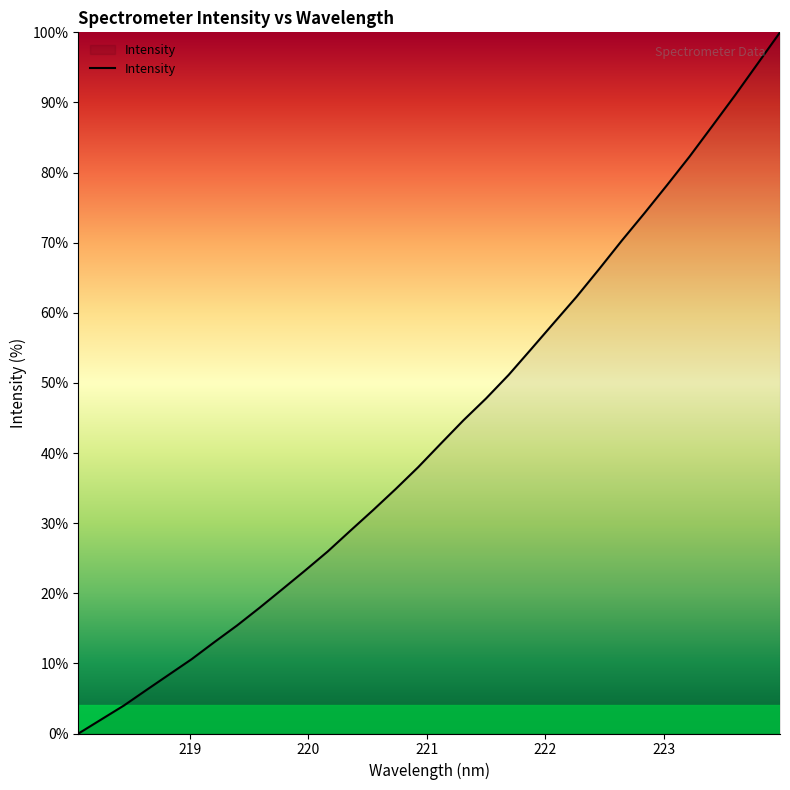

How many distinct data groups are displayed?

1